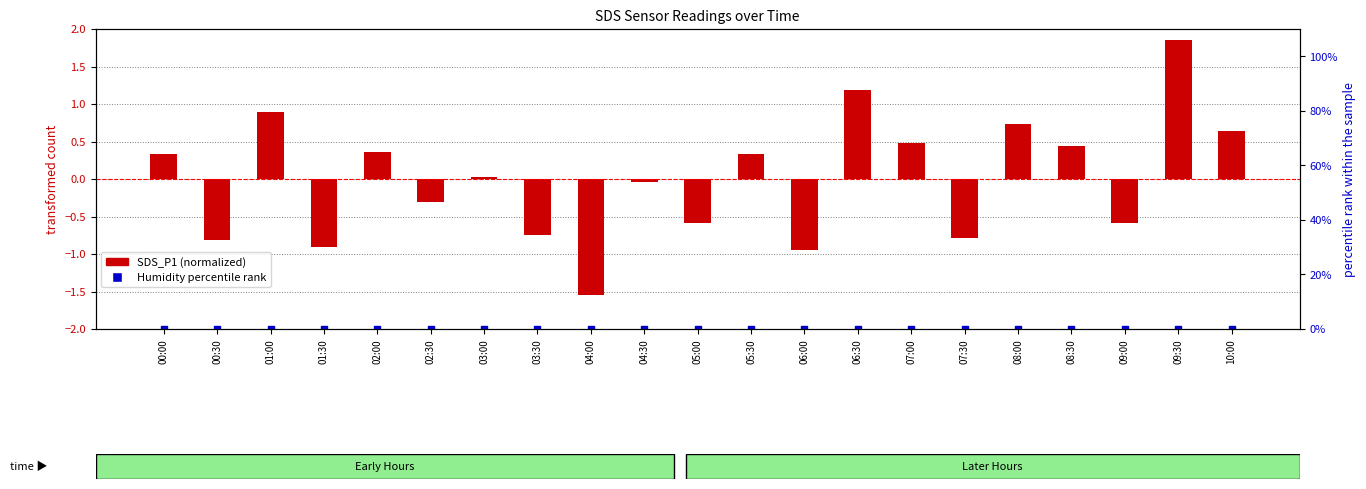

Is the value of SDS_P1 (normalized) at 03:00 greater than the value of Humidity % rank at 05:30?

Yes